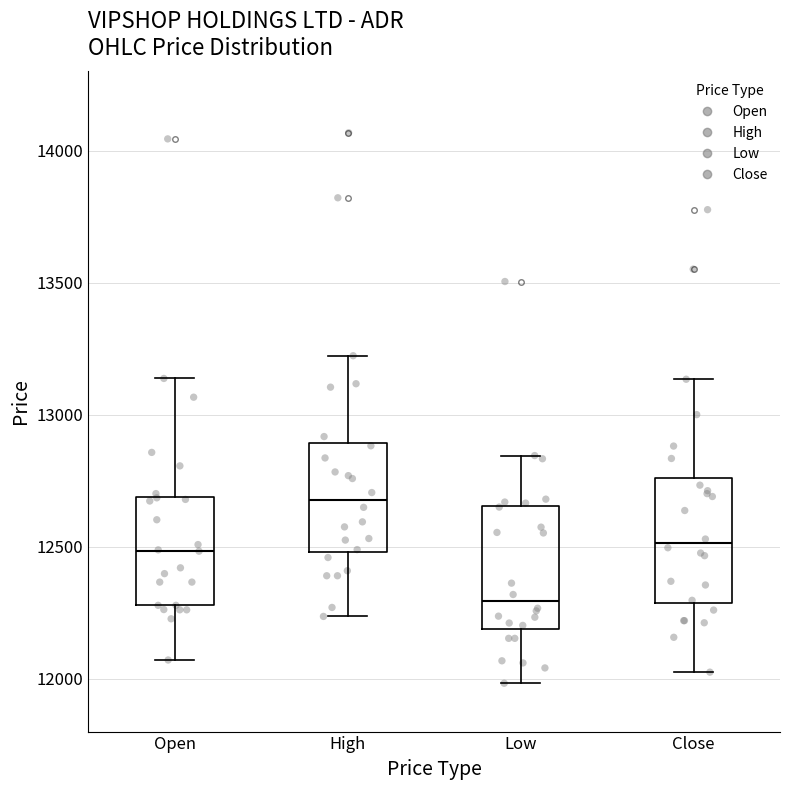

Reading left to right, read every box against the y-axis: the position of its median line, the range the box covers, and the ends of its whiskers. The values are not printed on the chart, so give them approximately, as read against the axis.

Open: median 12500, box 12300 to 12700, whiskers 12050 to 13150
High: median 12700, box 12500 to 12900, whiskers 12250 to 13200
Low: median 12300, box 12200 to 12650, whiskers 12000 to 12850
Close: median 12500, box 12300 to 12750, whiskers 12050 to 13150